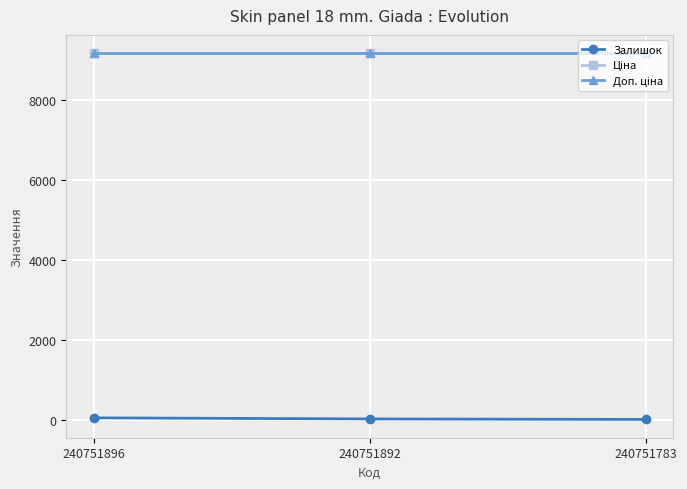

Read the Ціна value at 240751892.

9185.9